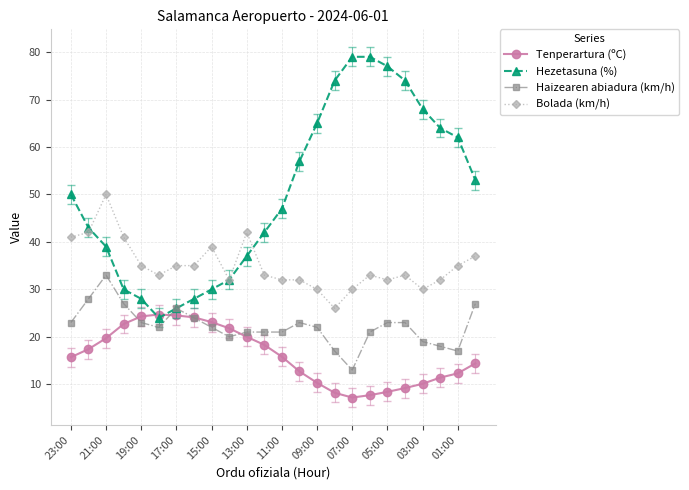

Rank the series by their maximum value, from lowest to highest.

Tenperartura (ºC), Haizearen abiadura (km/h), Bolada (km/h), Hezetasuna (%)